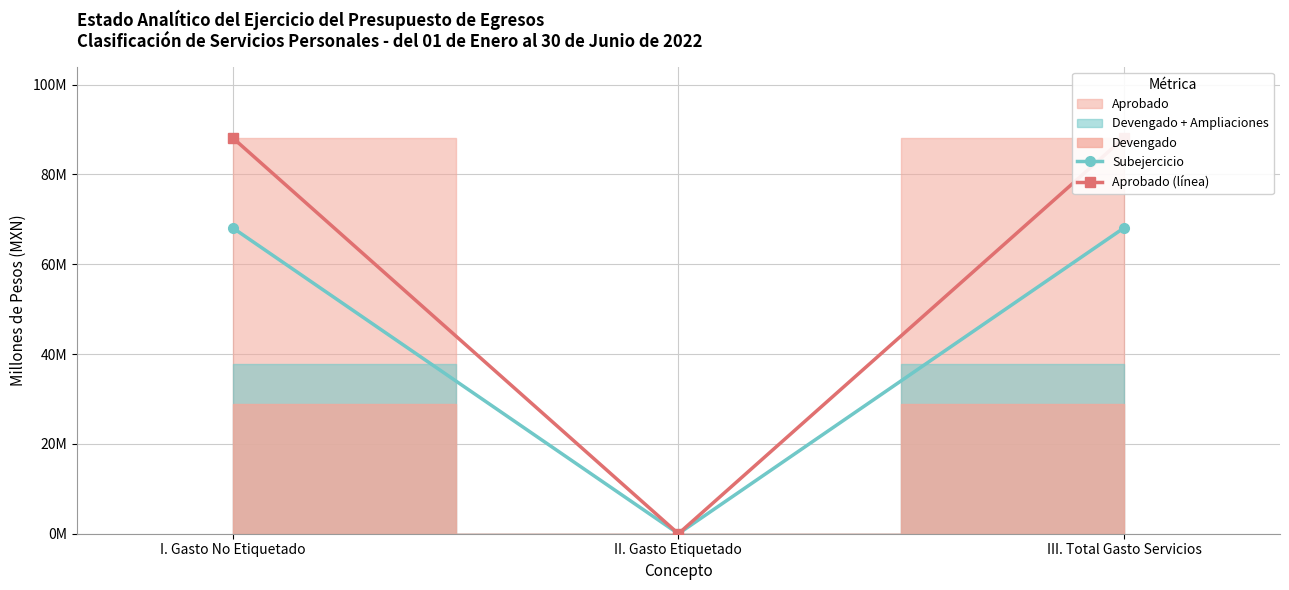

What position from the right is II. Gasto Etiquetado?

2